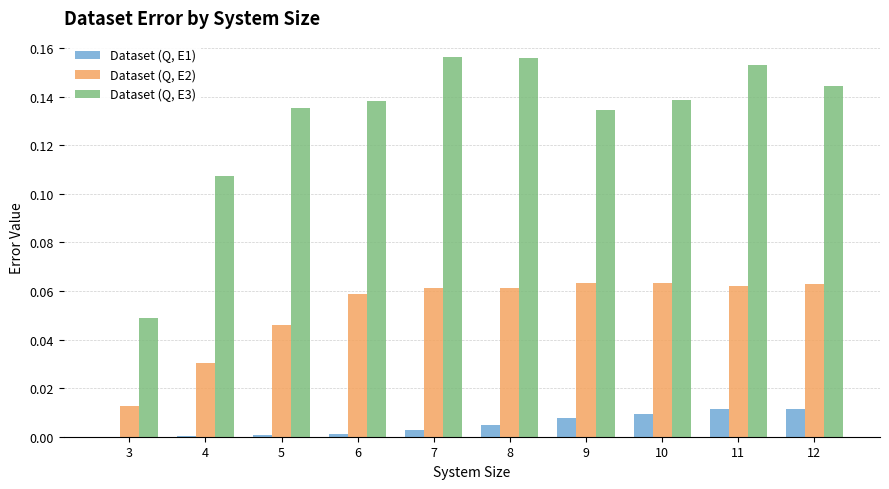

Which series has the largest total across all categories?

Dataset (Q, E3)